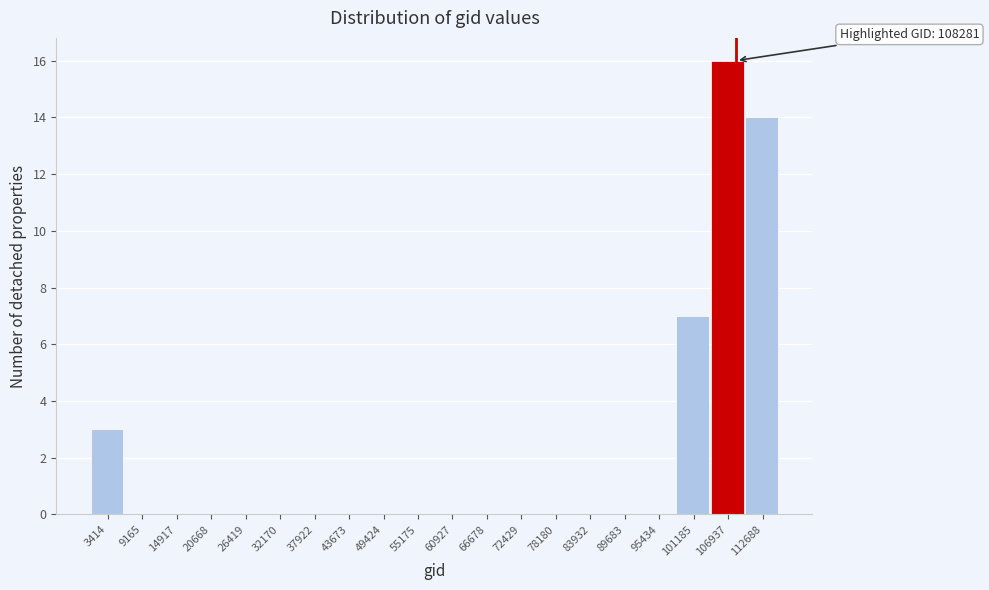

Over which range of the x-axis is the bar tallest?

104000 to 110000